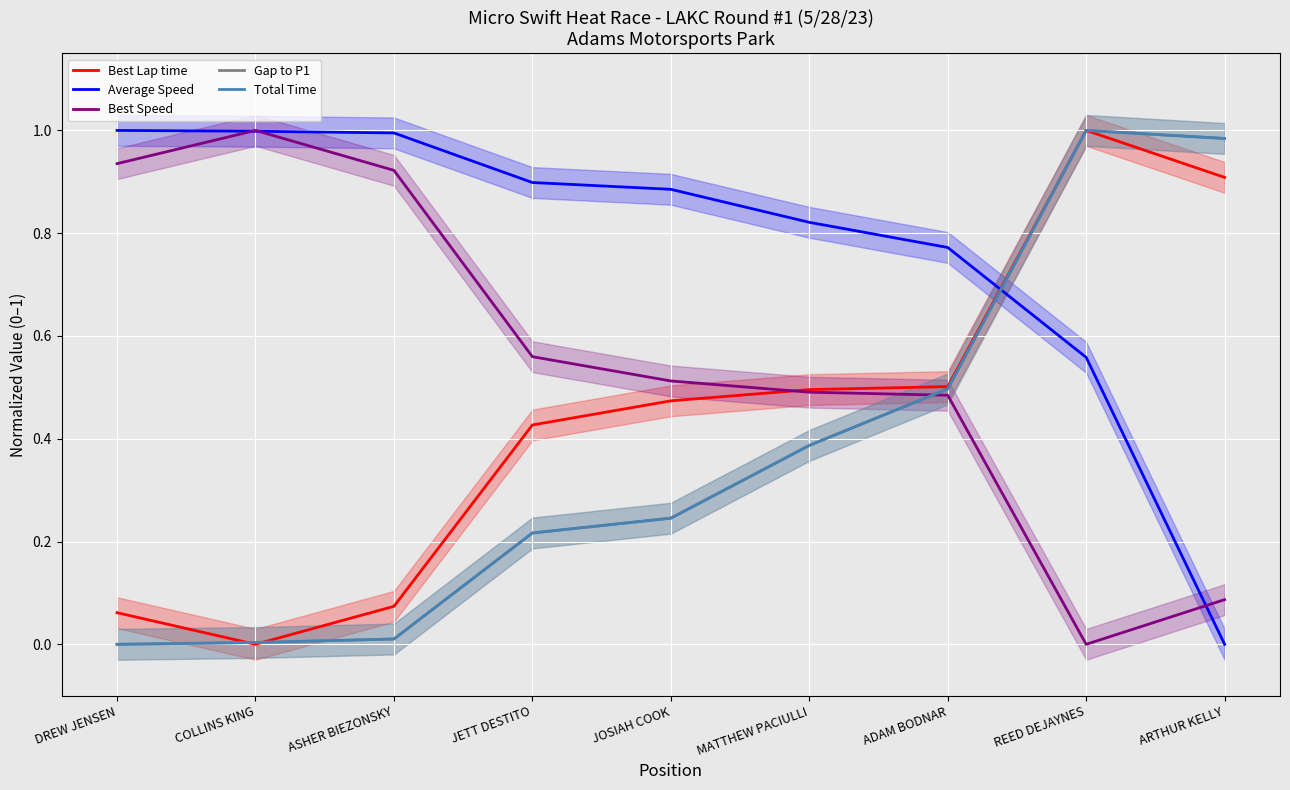

At which category is the sum across all series the highest?

REED DEJAYNES